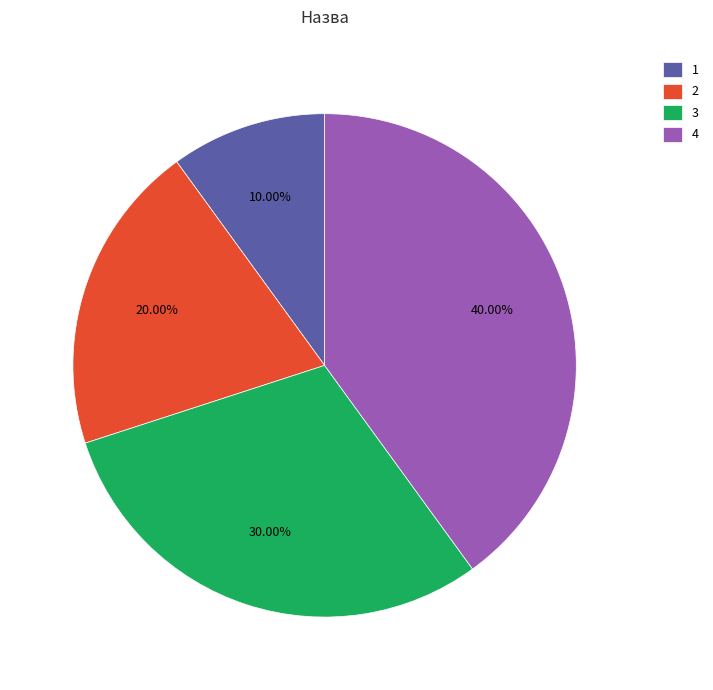

Is the sum of 4 and 3 greater than half?

Yes